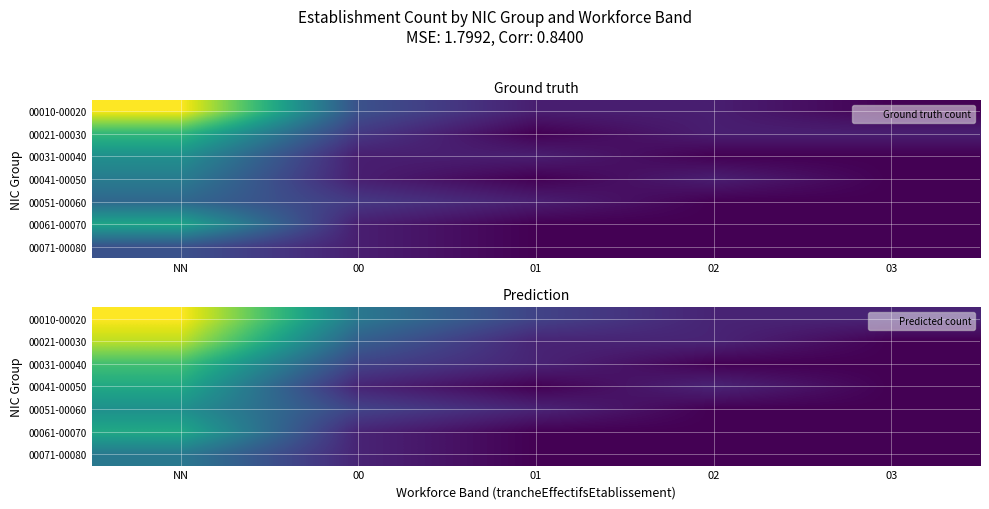

What is the difference between the highest and lowest values at 01?

2